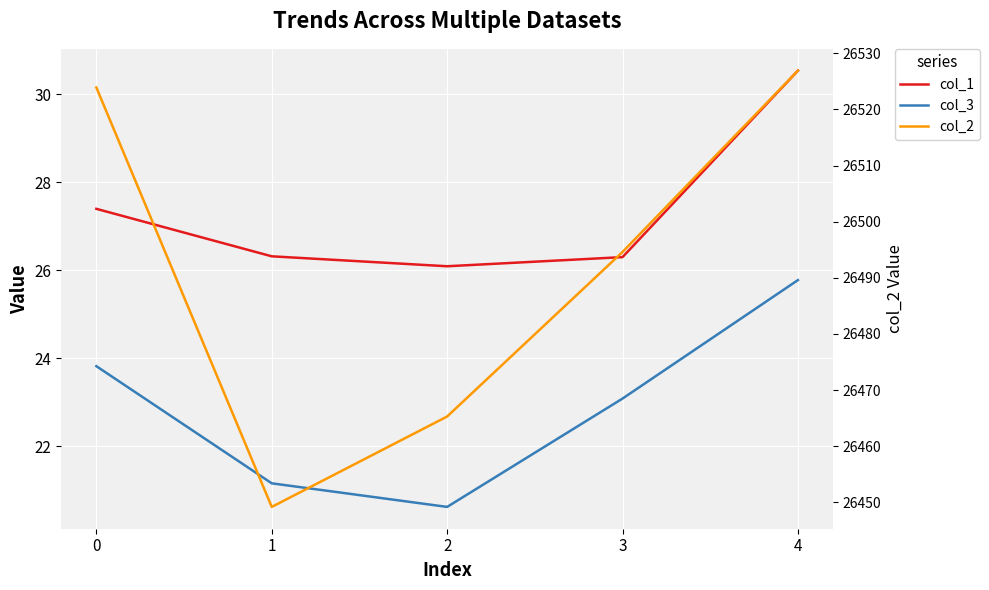

True or false: col_2 has more than 0 points higher than both neighbors.

False